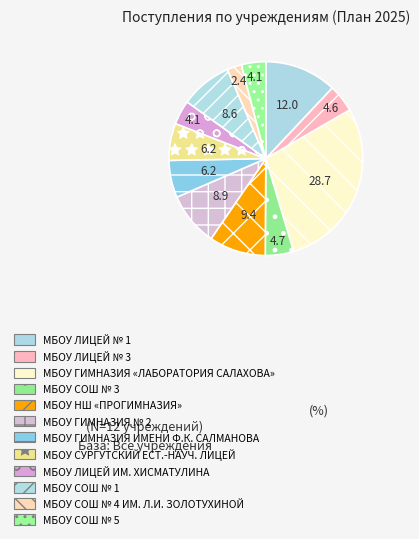

What percentage is the МБОУ ГИМНАЗИЯ ИМЕНИ Ф.К. САЛМАНОВА slice, to the nearest percent?

6%